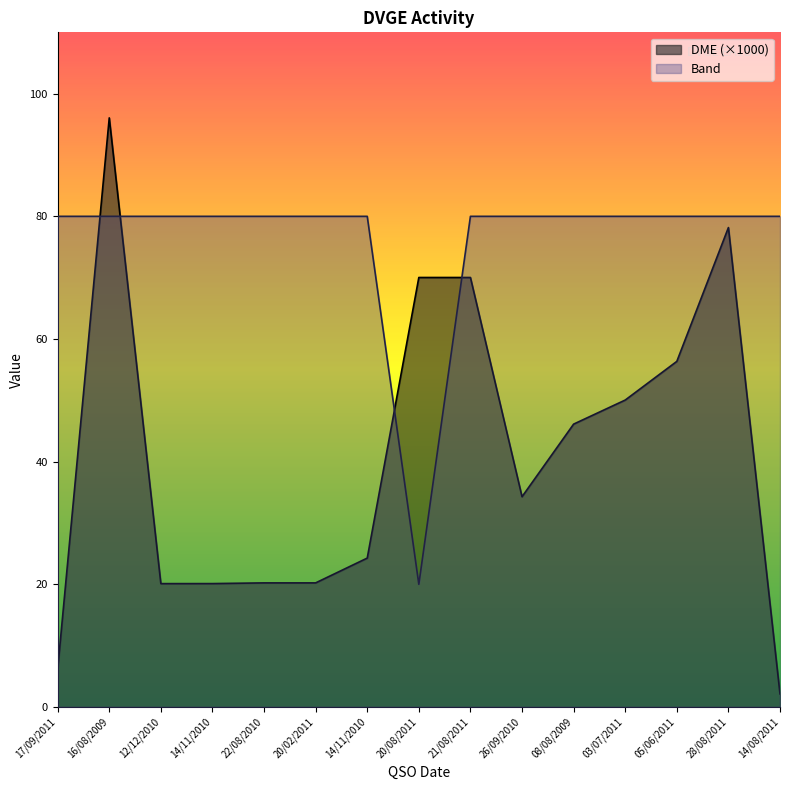

What are all the series names shown in the legend?

DME (×1000), Band